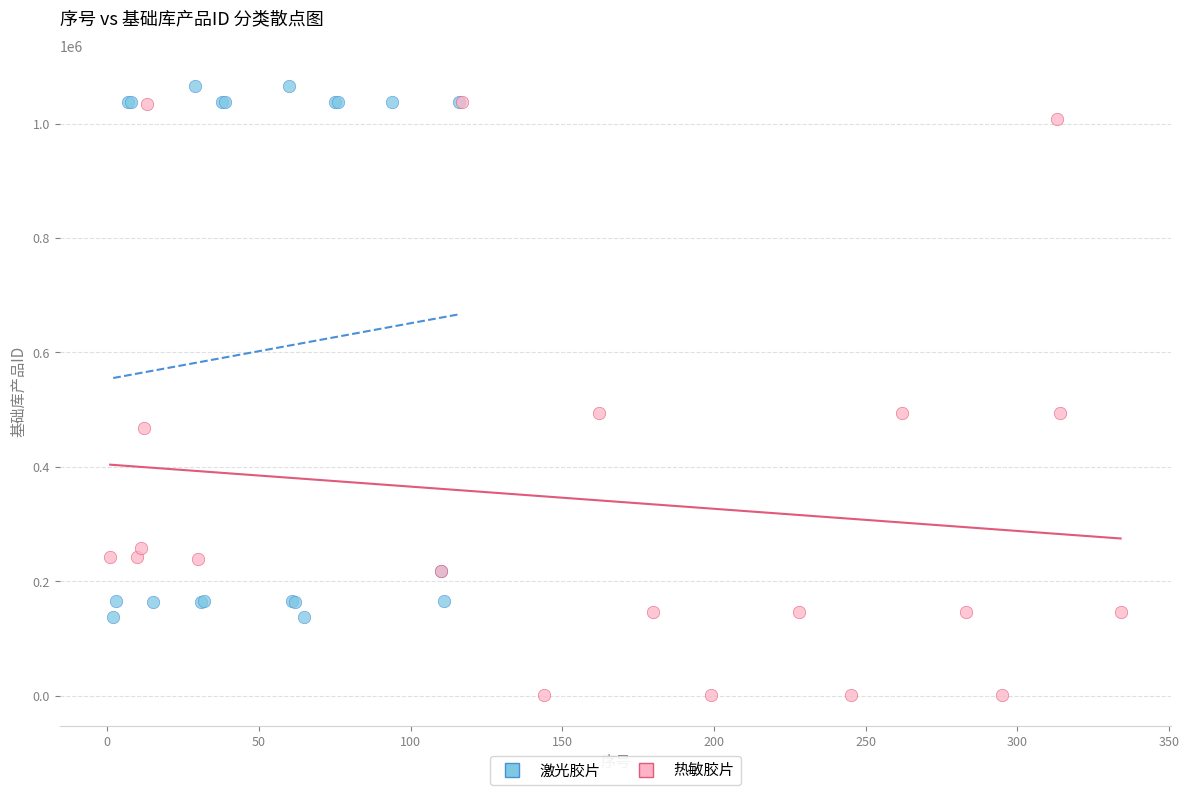

What are all the series names shown in the legend?

激光胶片, 热敏胶片